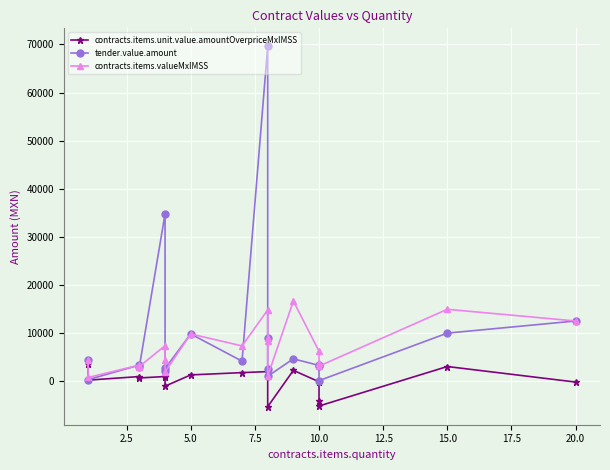

True or false: contracts.items.unit.value.amountOverpriceMxIMSS has a value of -2704.3 at 12.

False